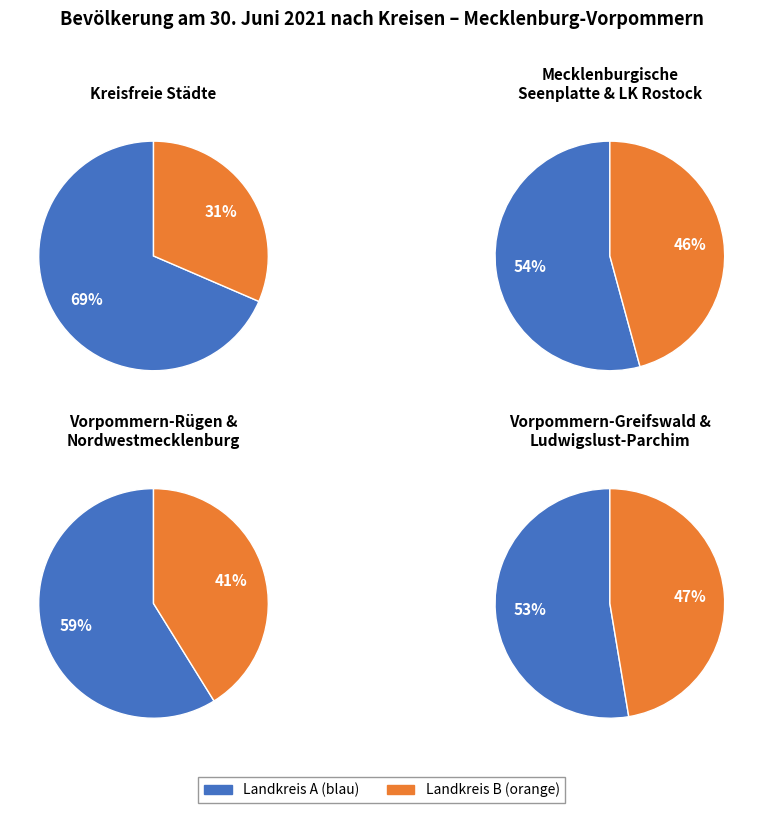

The Schwerin slice represents 18% of the pie. True or false?

False